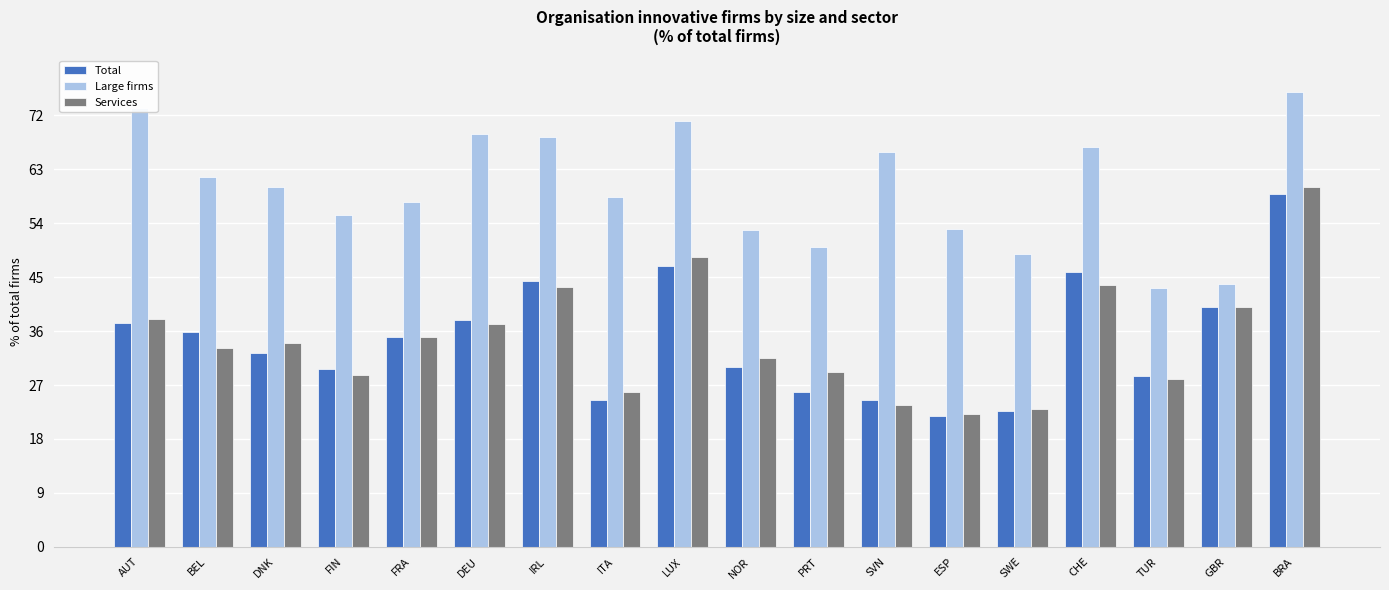

The Total series shows 10.3 at AUT. True or false?

False